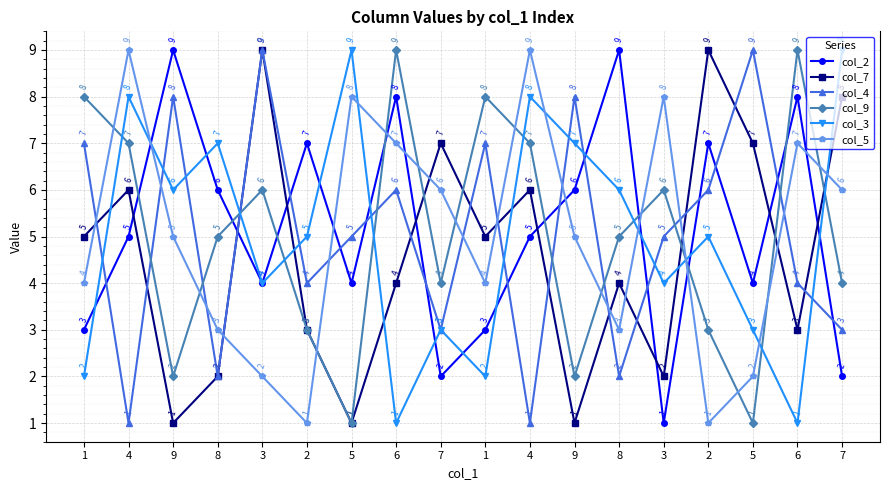

Reading right to left, list all the values displayed in this chart.

col_2: 2	8	4	7	1	9	6	5	3	2	8	4	7	4	6	9	5	3
col_7: 8	3	7	9	2	4	1	6	5	7	4	1	3	9	2	1	6	5
col_4: 3	4	9	6	5	2	8	1	7	3	6	5	4	9	2	8	1	7
col_9: 4	9	1	3	6	5	2	7	8	4	9	1	3	6	5	2	7	8
col_3: 9	1	3	5	4	6	7	8	2	3	1	9	5	4	7	6	8	2
col_5: 6	7	2	1	8	3	5	9	4	6	7	8	1	2	3	5	9	4